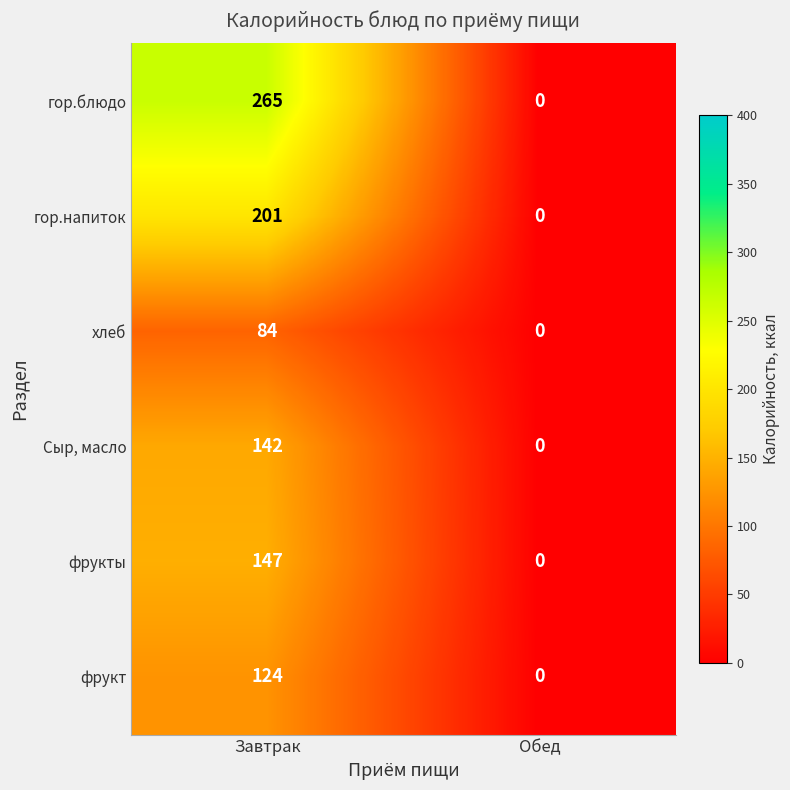

List the series in order of their peak value, highest first.

гор.блюдо, гор.напиток, фрукты, Сыр, масло, фрукт, хлеб